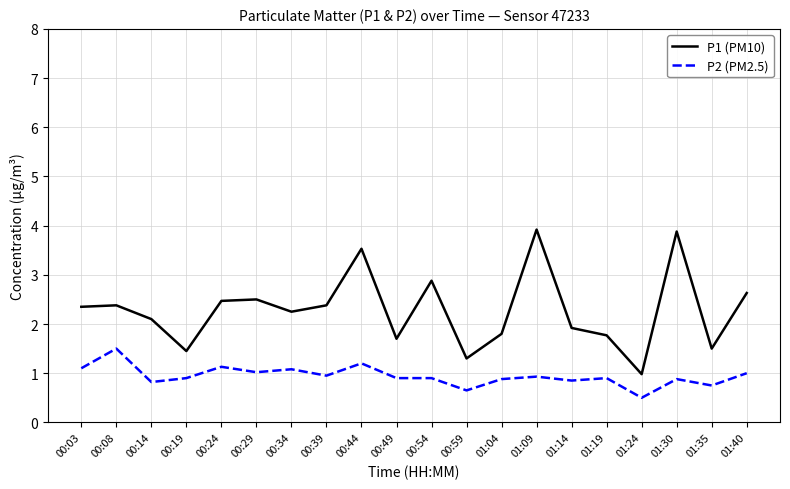

What is the difference between the maximum and minimum values in the P1 (PM10) series?

2.9